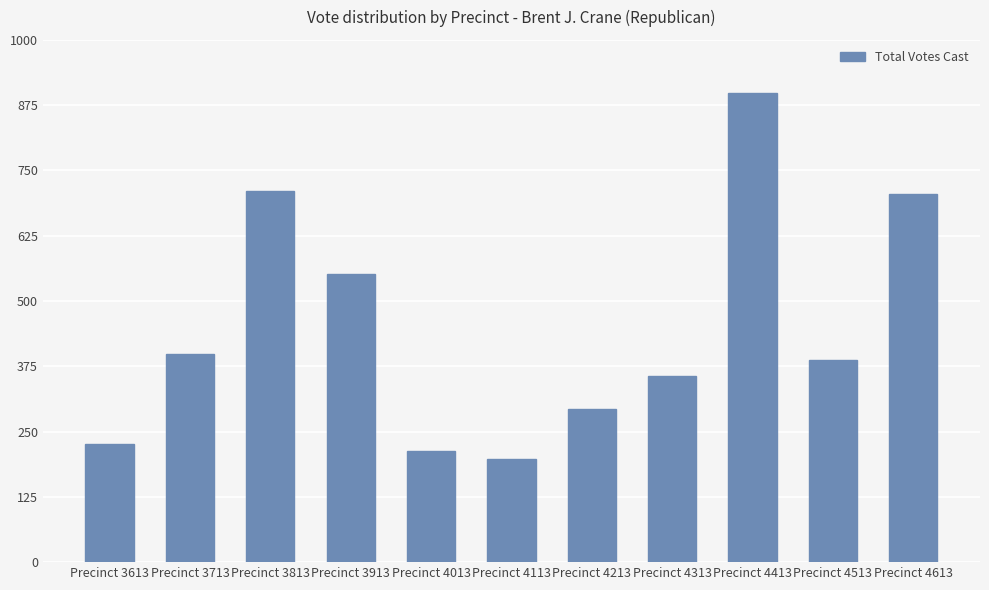

What is the difference between the values at Precinct 4613 and Precinct 4013?

493